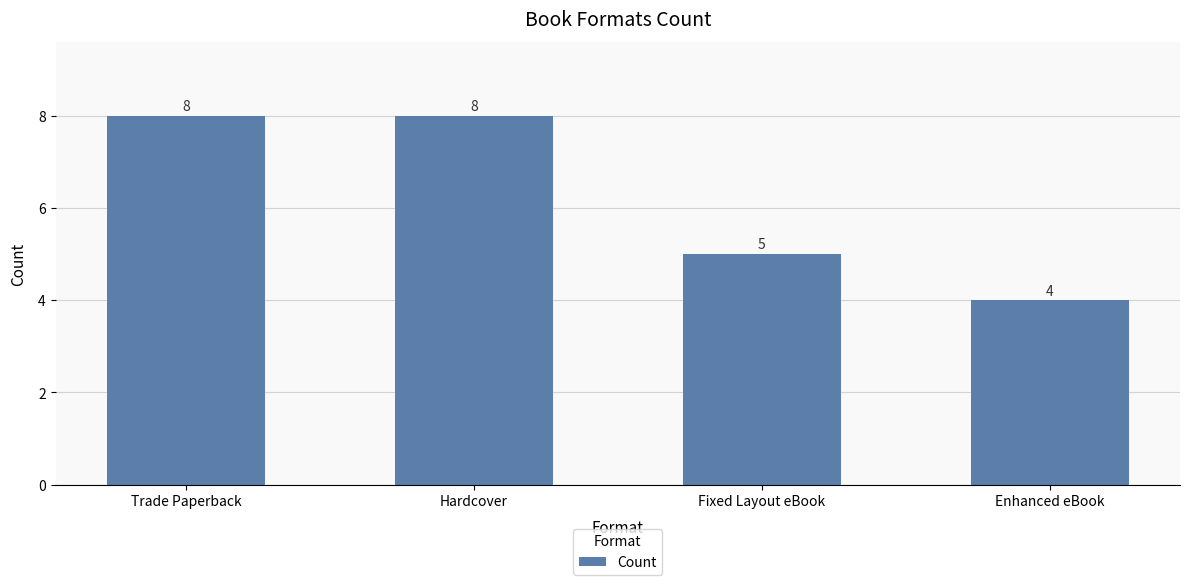

Count the number of categories in the chart.

4